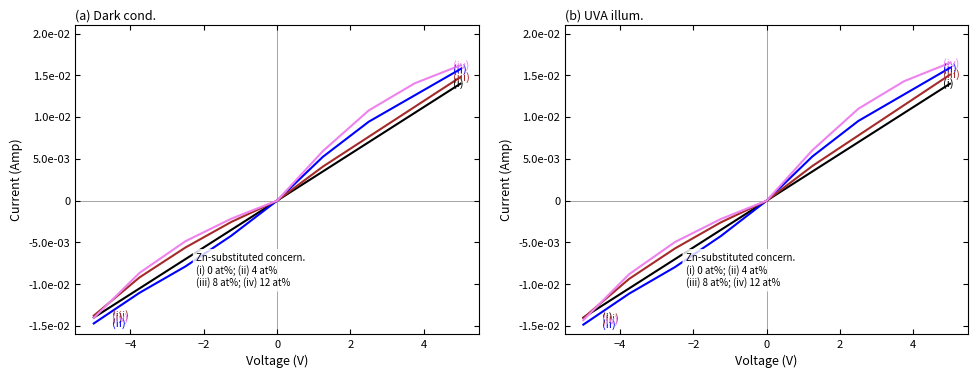

The (iv) 12 at% series shows 0.0 at 0. True or false?

True